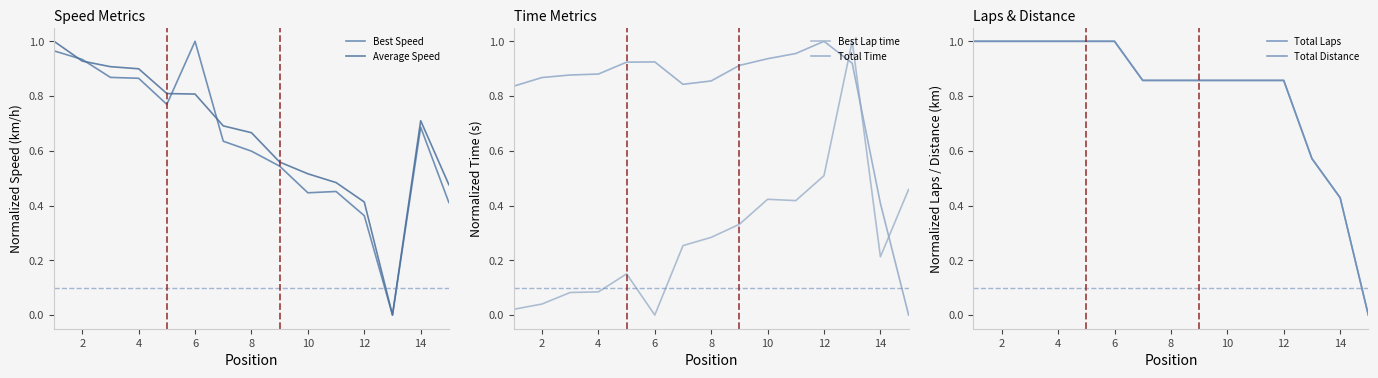

Does the chart have visible grid lines?

No